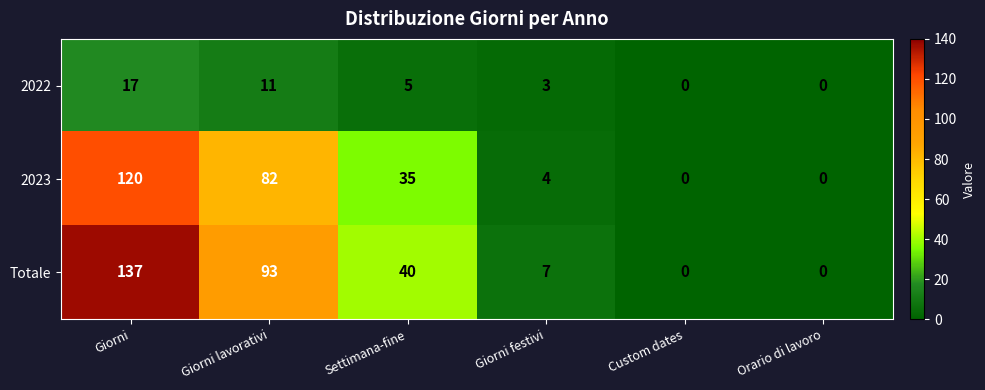

What is the sum of the Totale values at Custom dates and Settimana-fine?

40